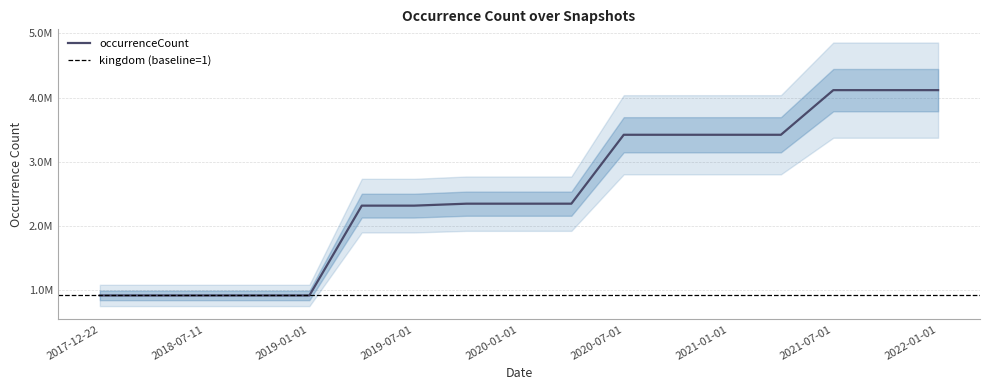

The value at 2020-04-01 is 3144175. True or false?

False